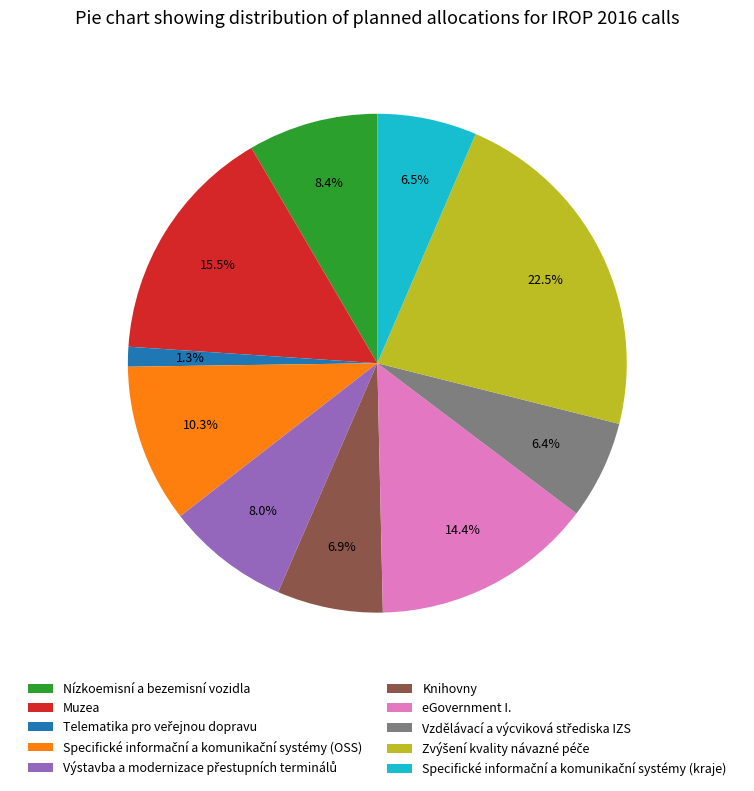

What percentage is NOT represented by eGovernment I.?

85.6%